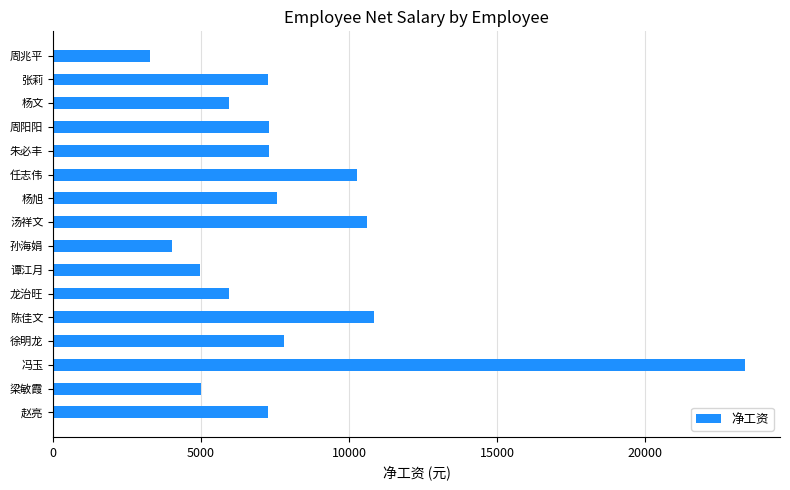

The chart shows a value of 7795.1 at 徐明龙. True or false?

True